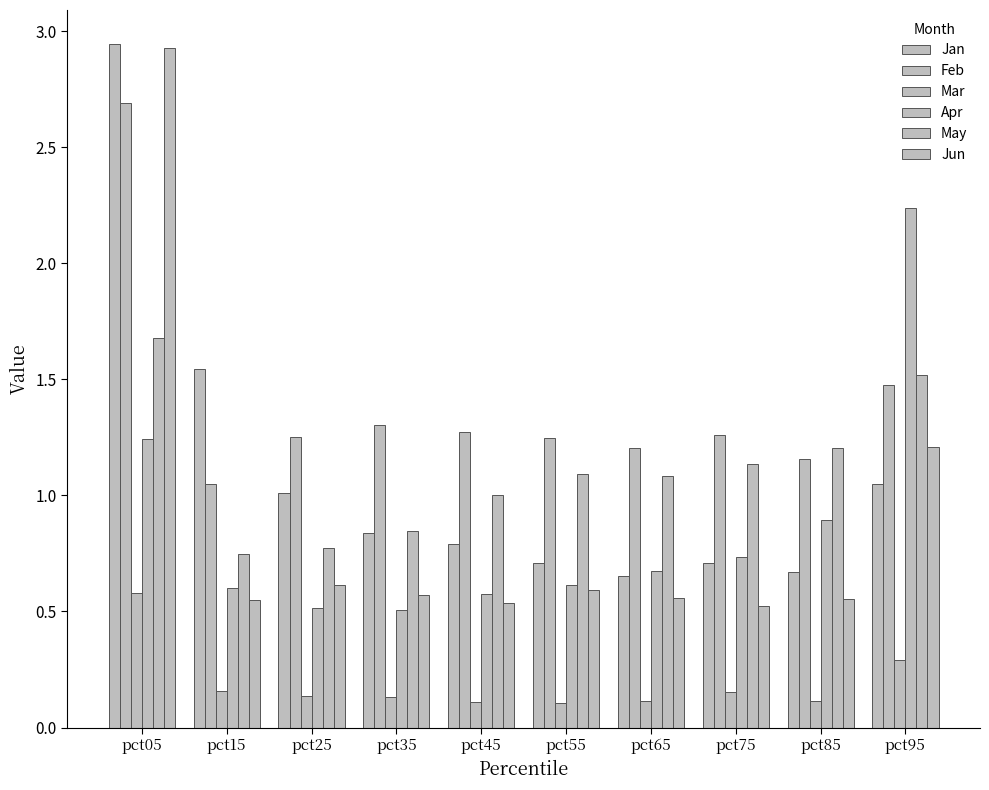

Between pct75 and pct95, which is larger?

pct95